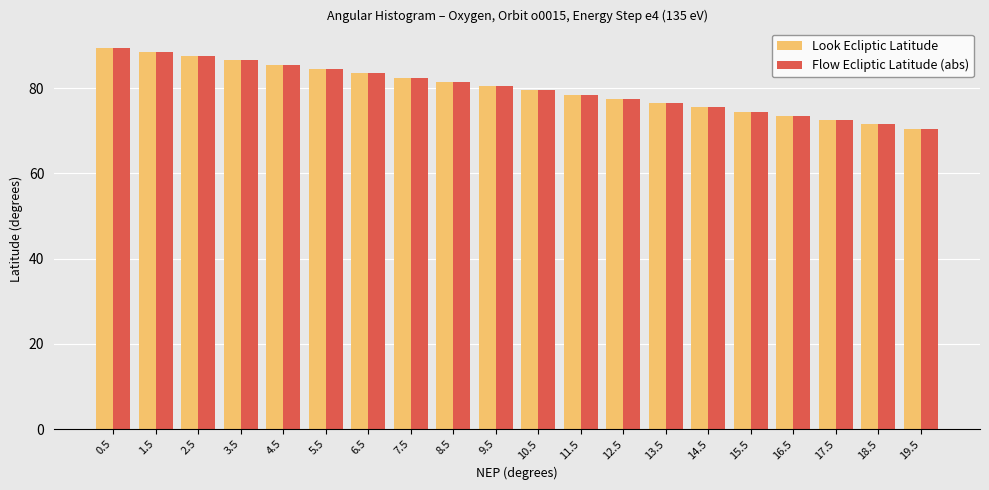

What is the label of the 9th bar from the left?

8.5